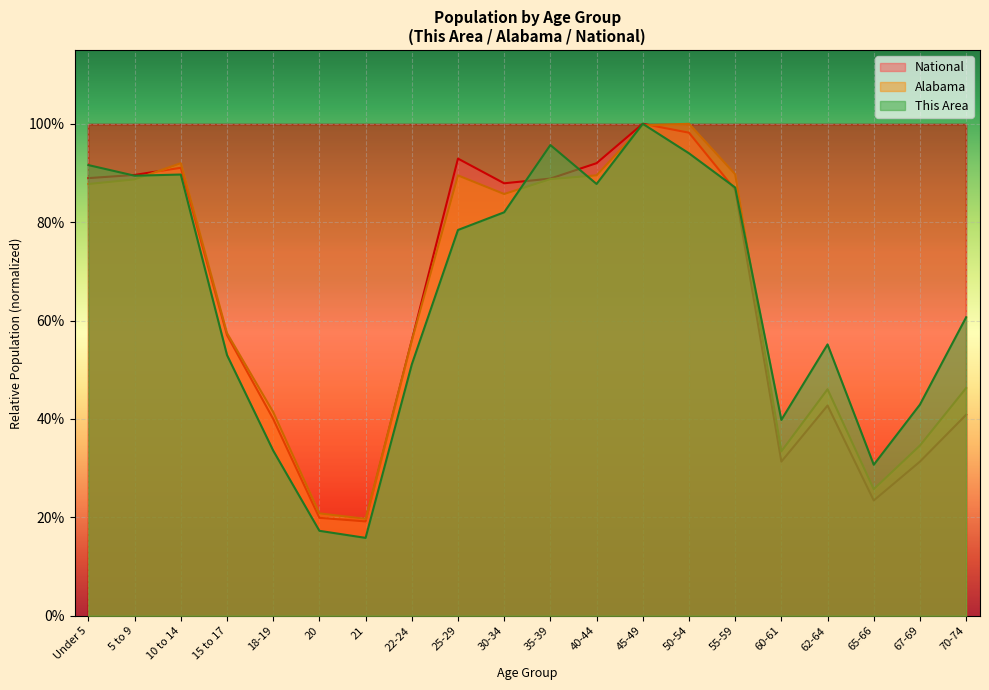

List the series in order of their peak value, lowest first.

This Area, Alabama, National